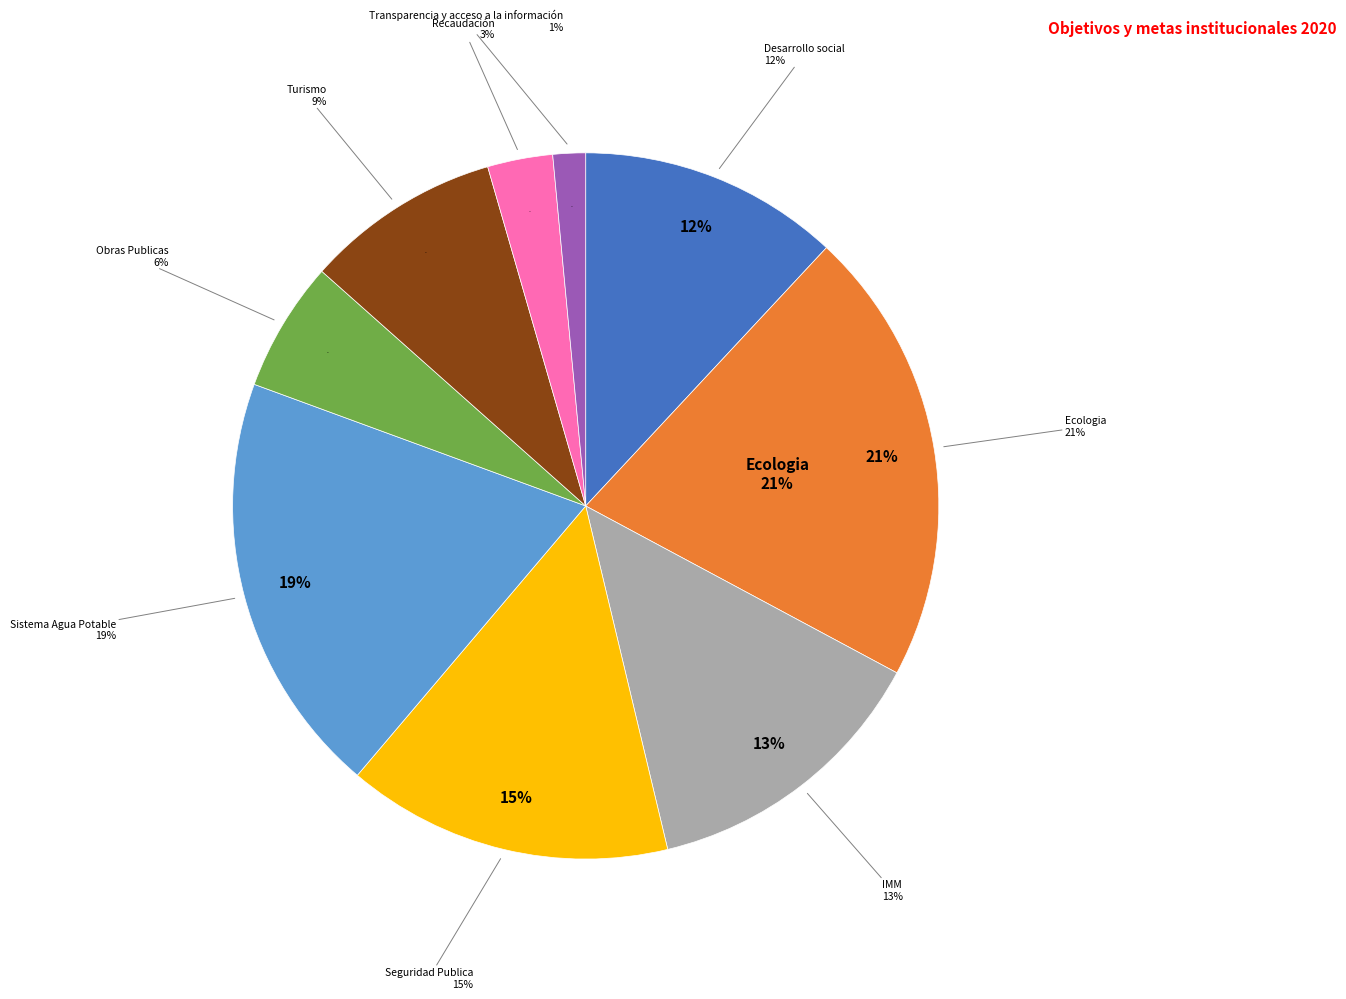

Rank the categories by value from lowest to highest.

Transparencia y acceso a la información, Recaudación, Obras Publicas, Turismo, Desarrollo social, IMM, Seguridad Publica, Sistema Agua Potable, Ecologia